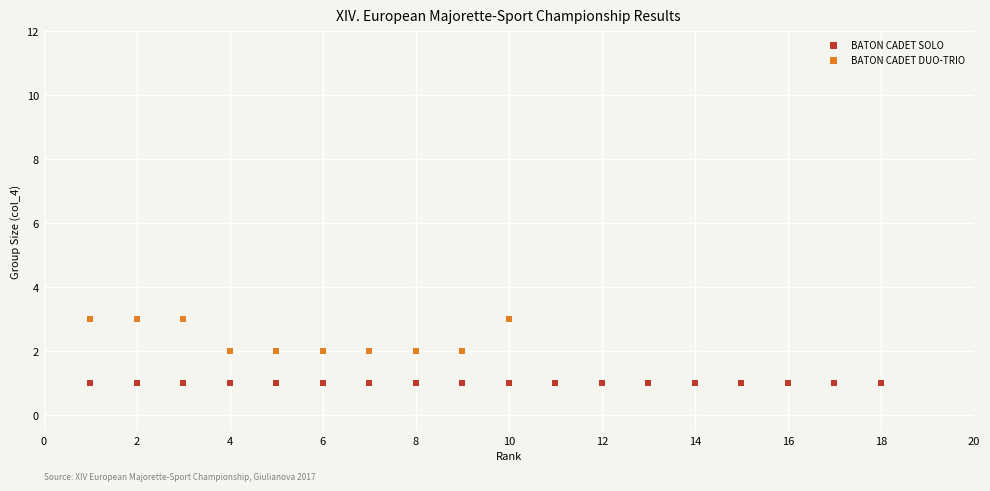

Which series contains the highest Y value?

BATON CADET DUO-TRIO